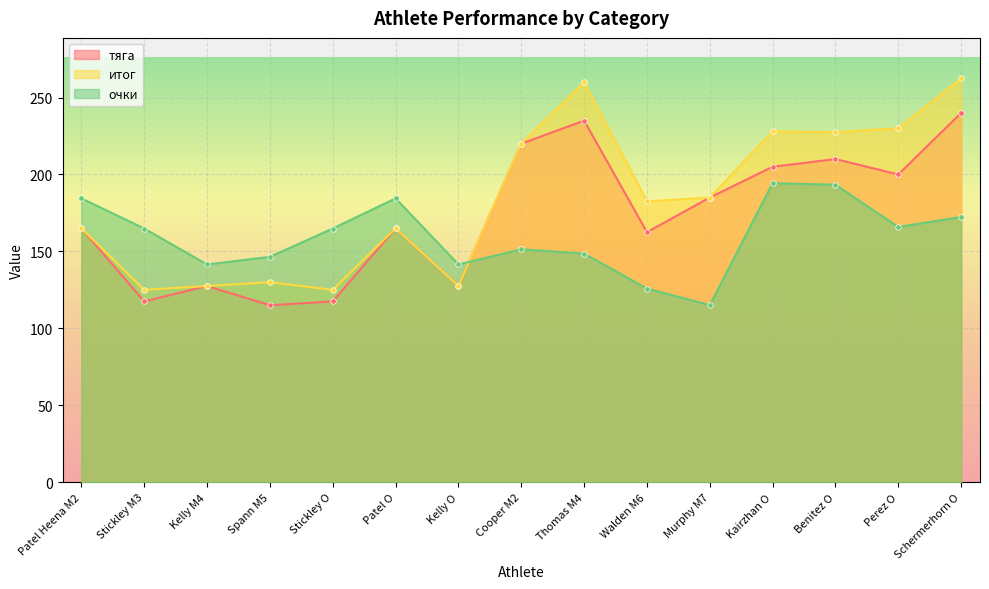

Which series has the largest total across all categories?

итог